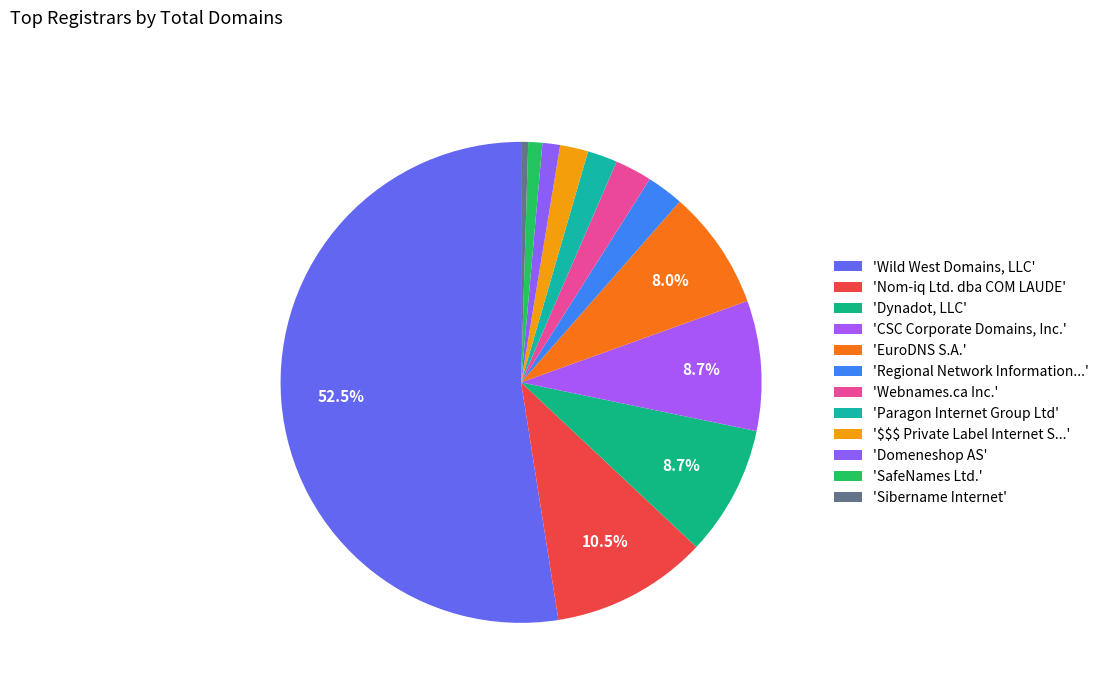

Rank the categories by value from lowest to highest.

Sibername Internet, SafeNames Ltd., Domeneshop AS, $$$ Private Label Internet Service, Paragon Internet Group Ltd, Regional Network Information Center, Webnames.ca Inc., EuroDNS S.A., Dynadot, LLC, CSC Corporate Domains, Inc., Nom-iq Ltd. dba COM LAUDE, Wild West Domains, LLC